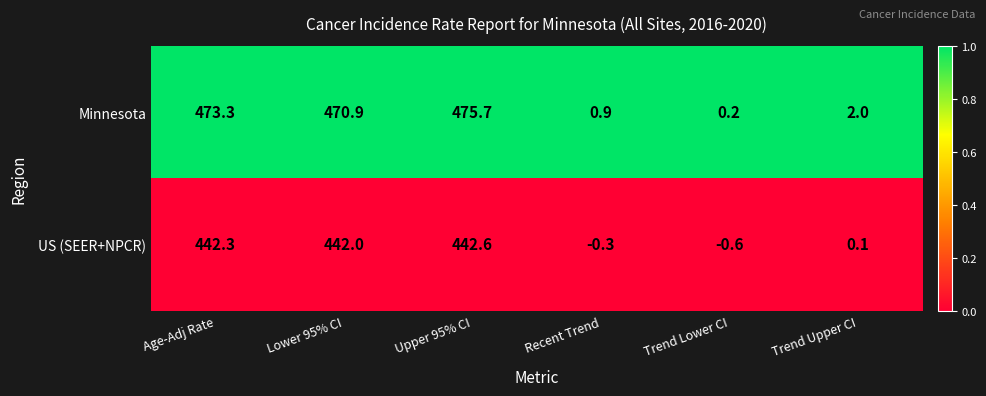

Which series has the largest range (max minus min)?

Minnesota